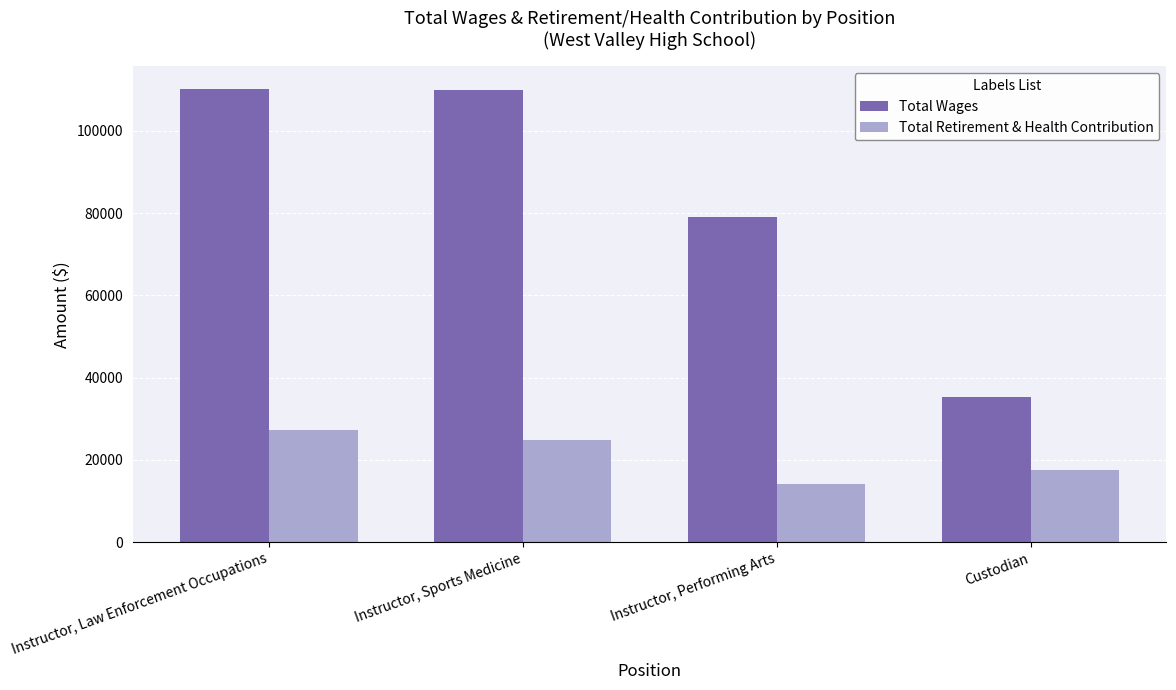

Which series changed the most between Instructor, Law Enforcement Occupations and Instructor, Performing Arts?

Total Wages